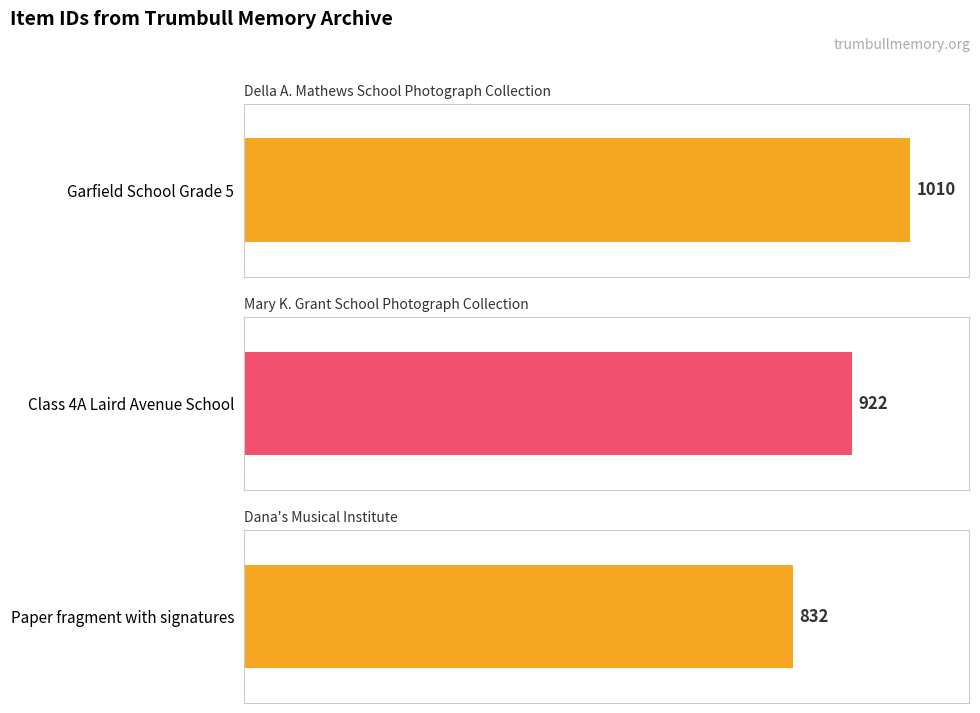

What is the sum of all values?

2764